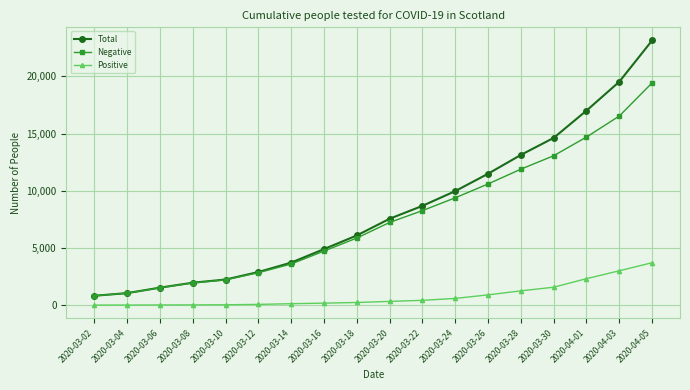

What are all the series names shown in the legend?

Total, Negative, Positive